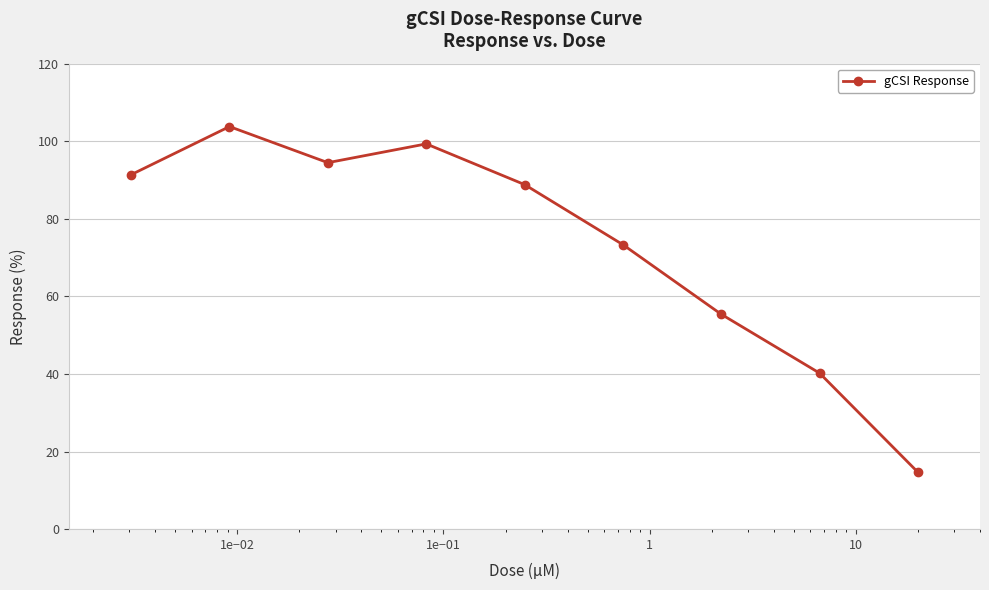

Reading left to right, list all the values displayed in this chart.

91.4	103.8	94.5	99.3	88.8	73.3	55.4	40.2	14.7